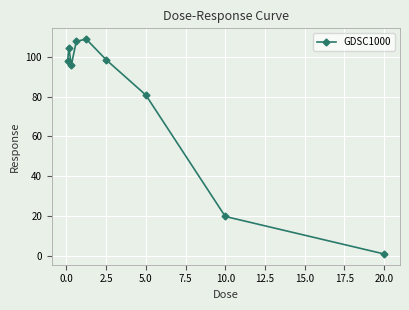

What is the value of the 2nd point from the left?

104.7